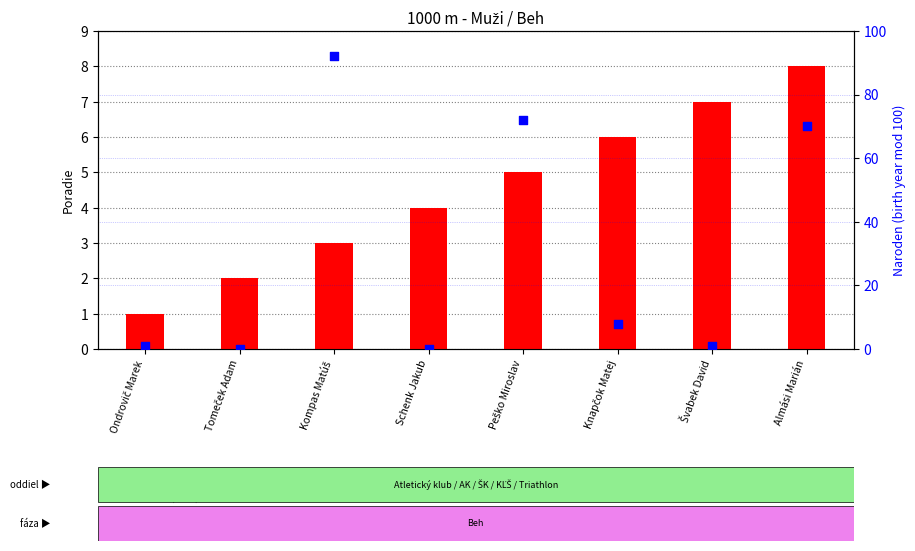

Is the value of Poradie (rank) at Knapčok Matej greater than the value of Naroden at Kompas Matúš?

No